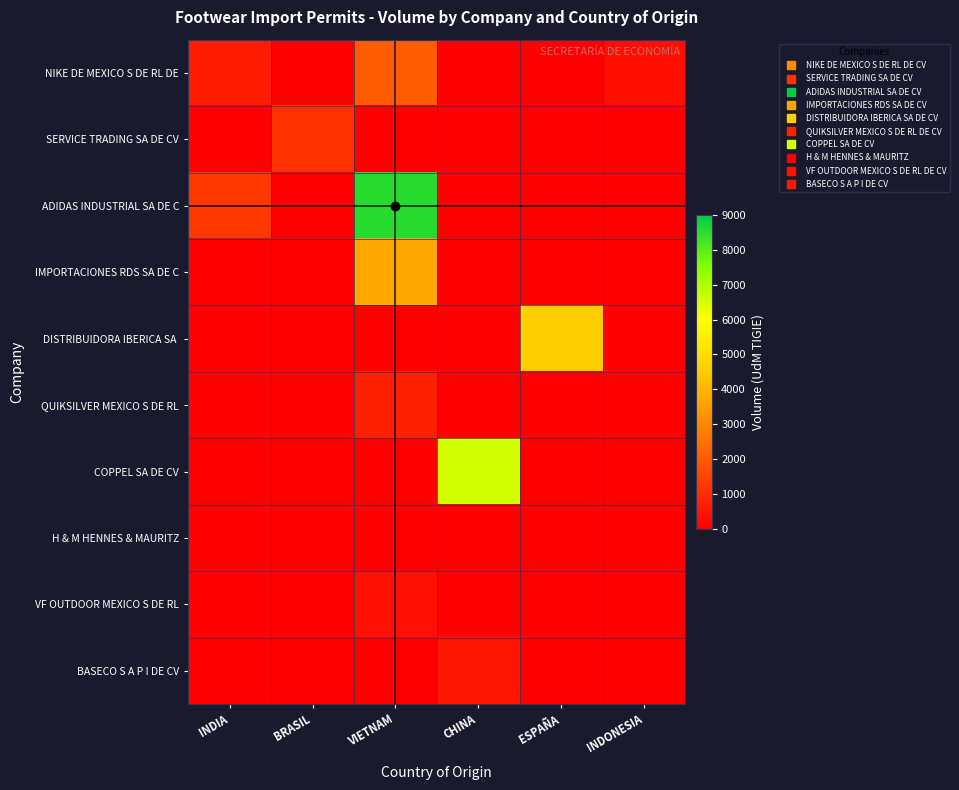

How many series are shown in this chart?

10